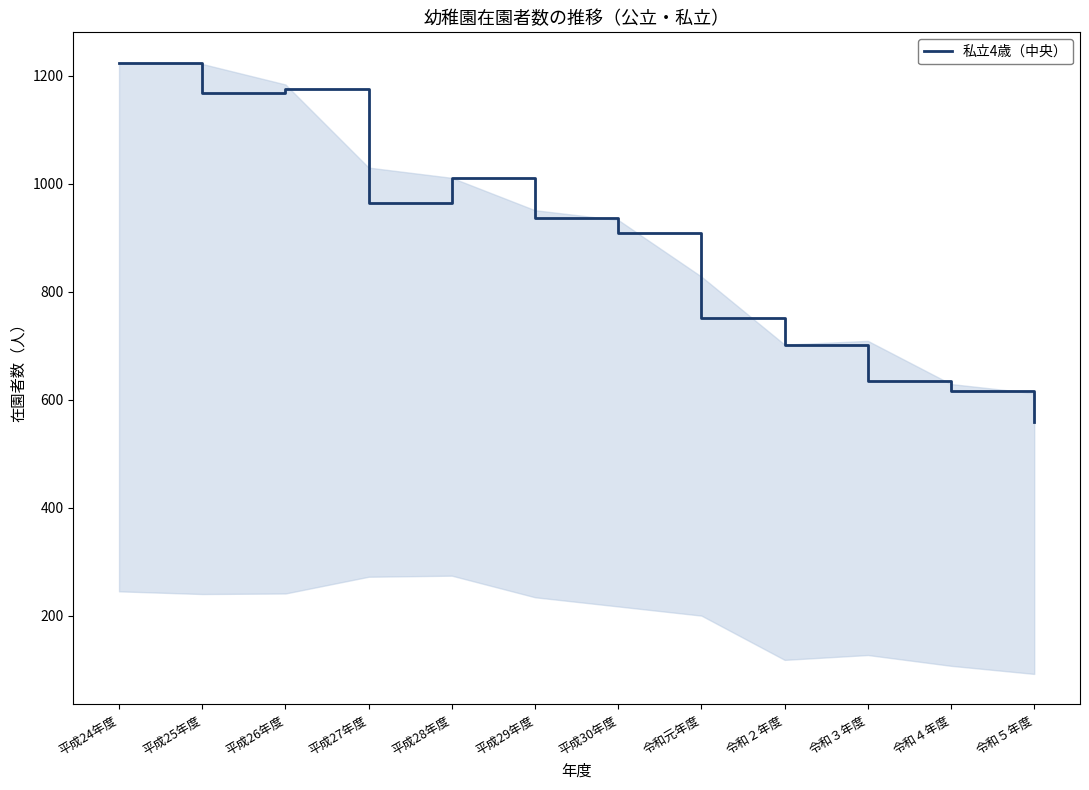

What is the ratio of the value at 平成30年度 to the value at 令和元年度?

1.2